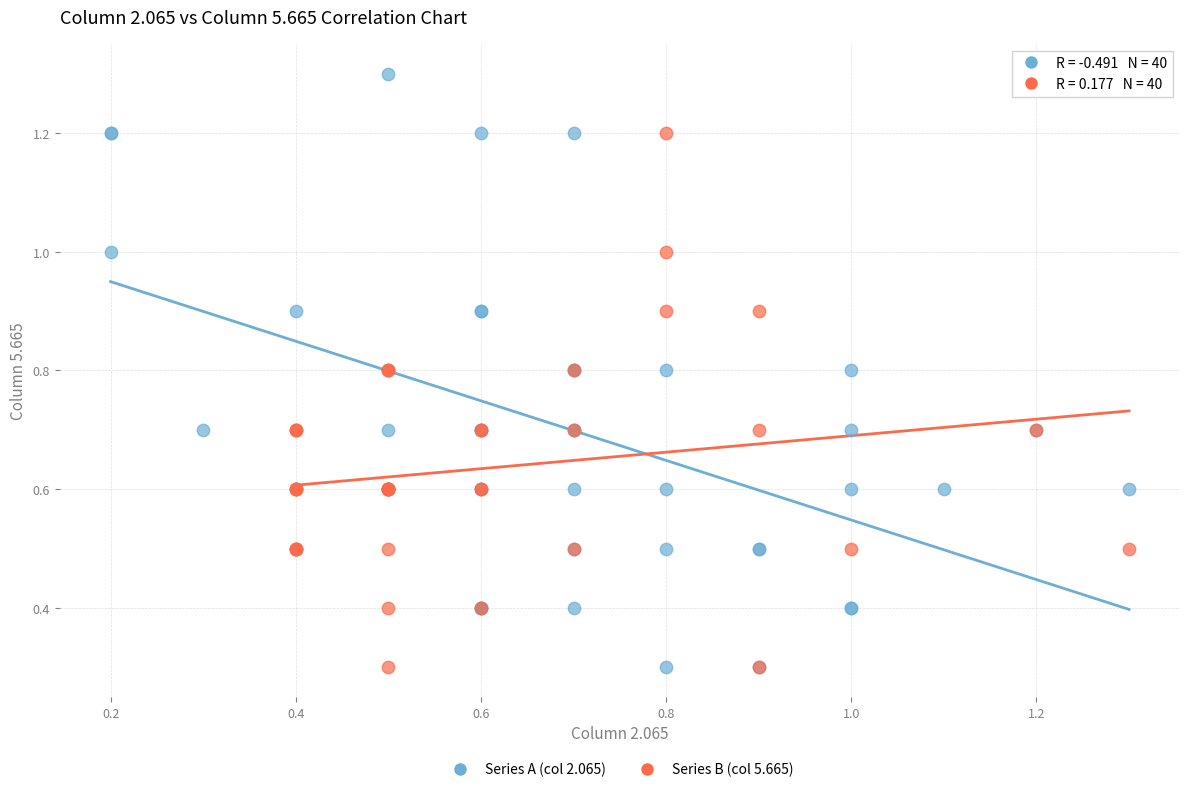

Which series contains the highest Y value?

Series A (col 2.065)